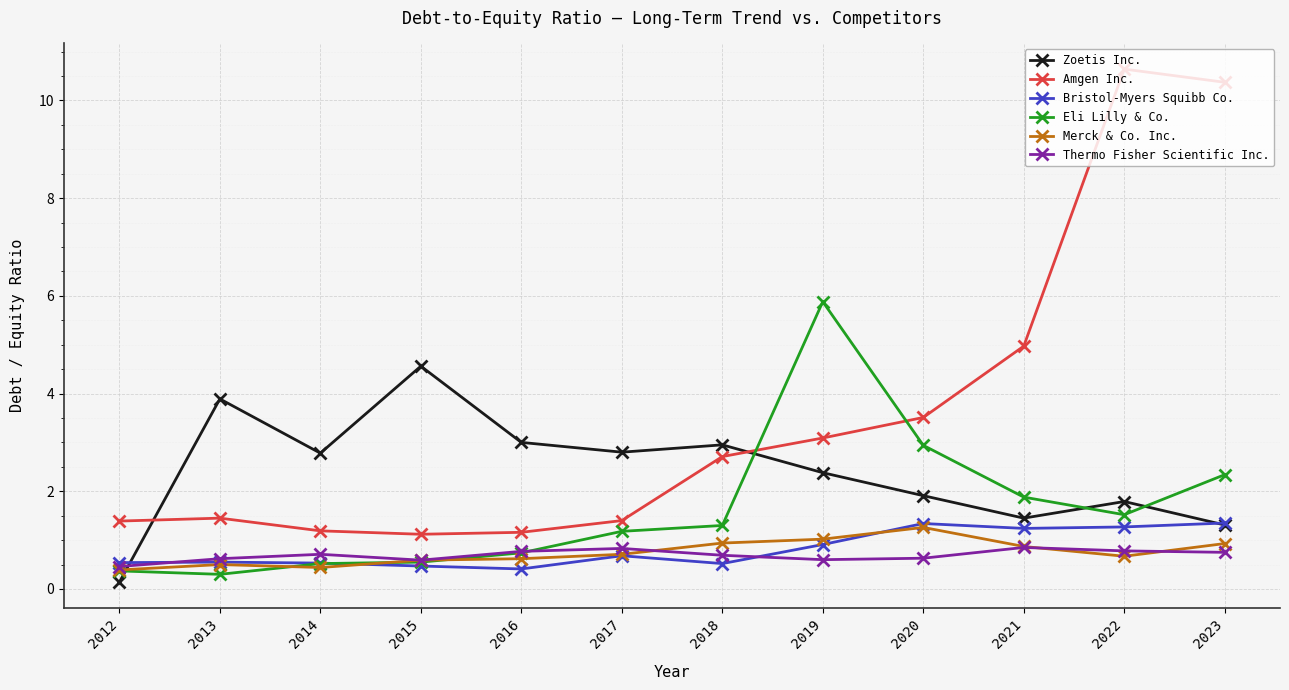

Which series has the widest spread of values?

Amgen Inc.